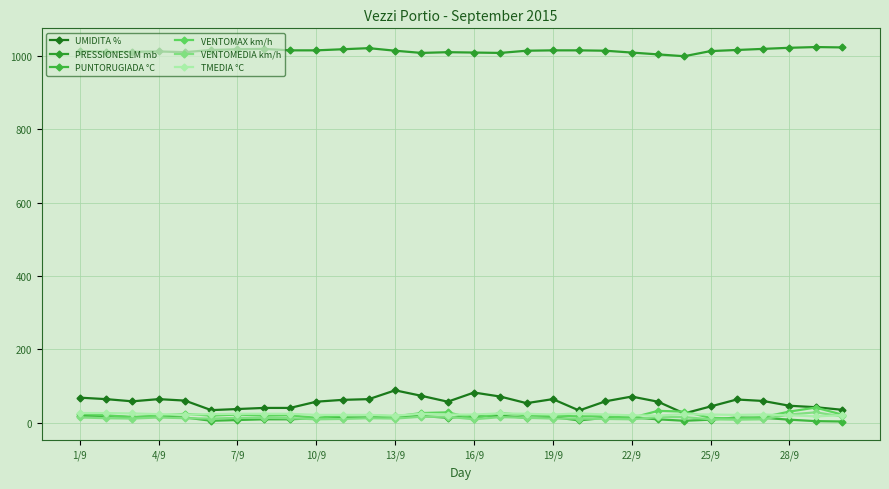

What is the value of the PRESSIONESLM mb point at the 28th from the left?

1022